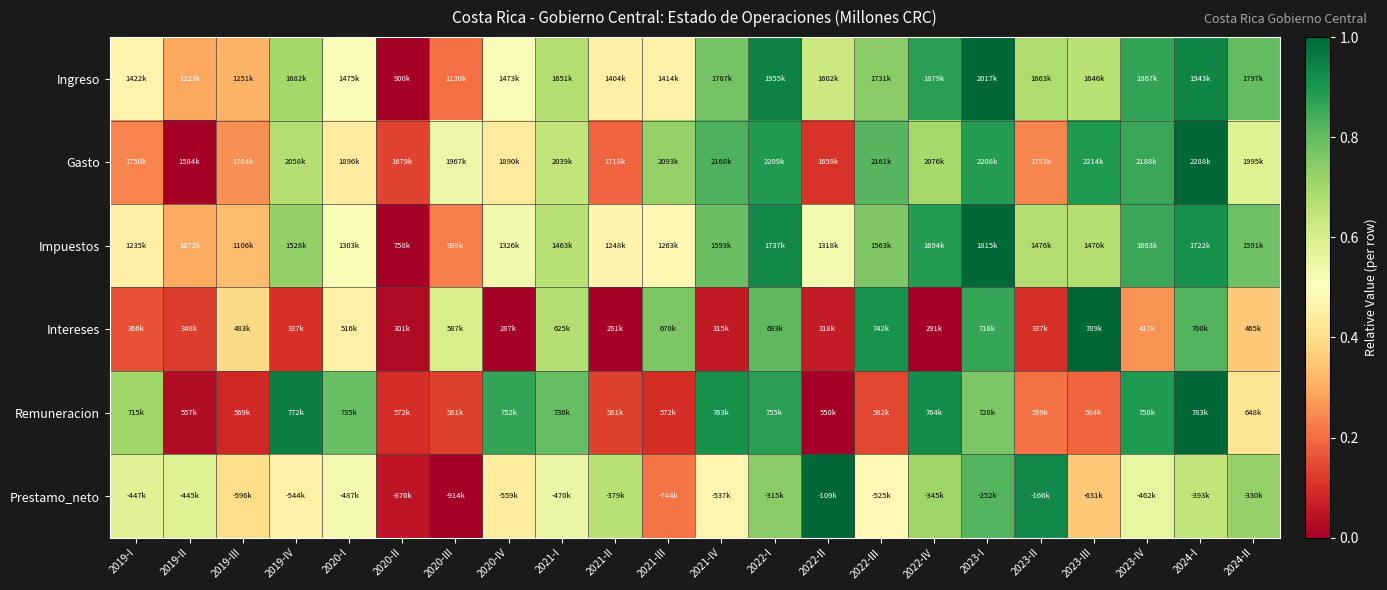

At which category does the chart reach its minimum across all series?

2020-II